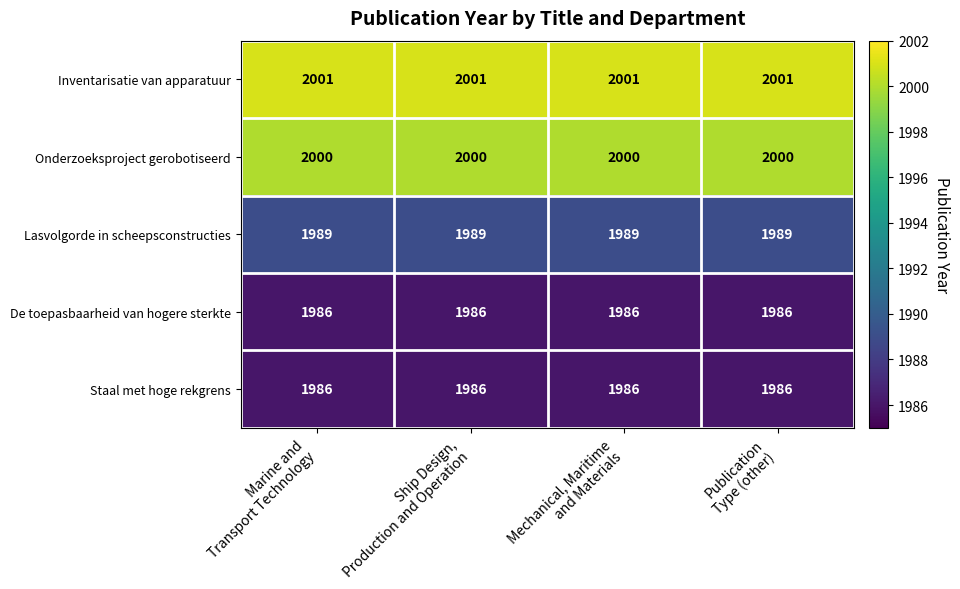

Which series has the largest total across all categories?

Inventarisatie van apparatuur